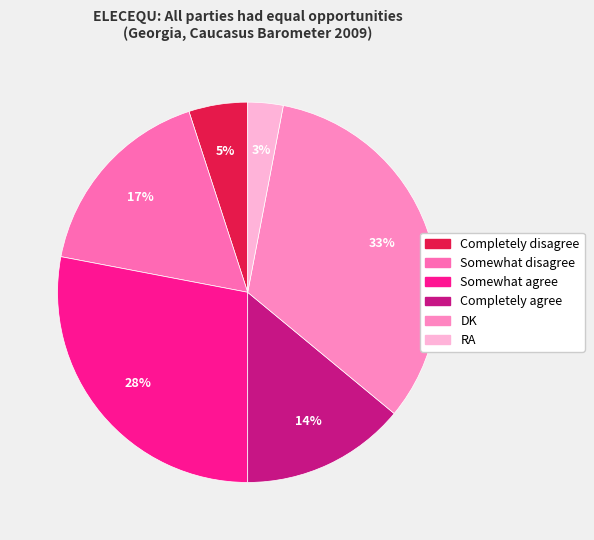

What is the total percentage of Completely agree and Somewhat disagree?

31.0%